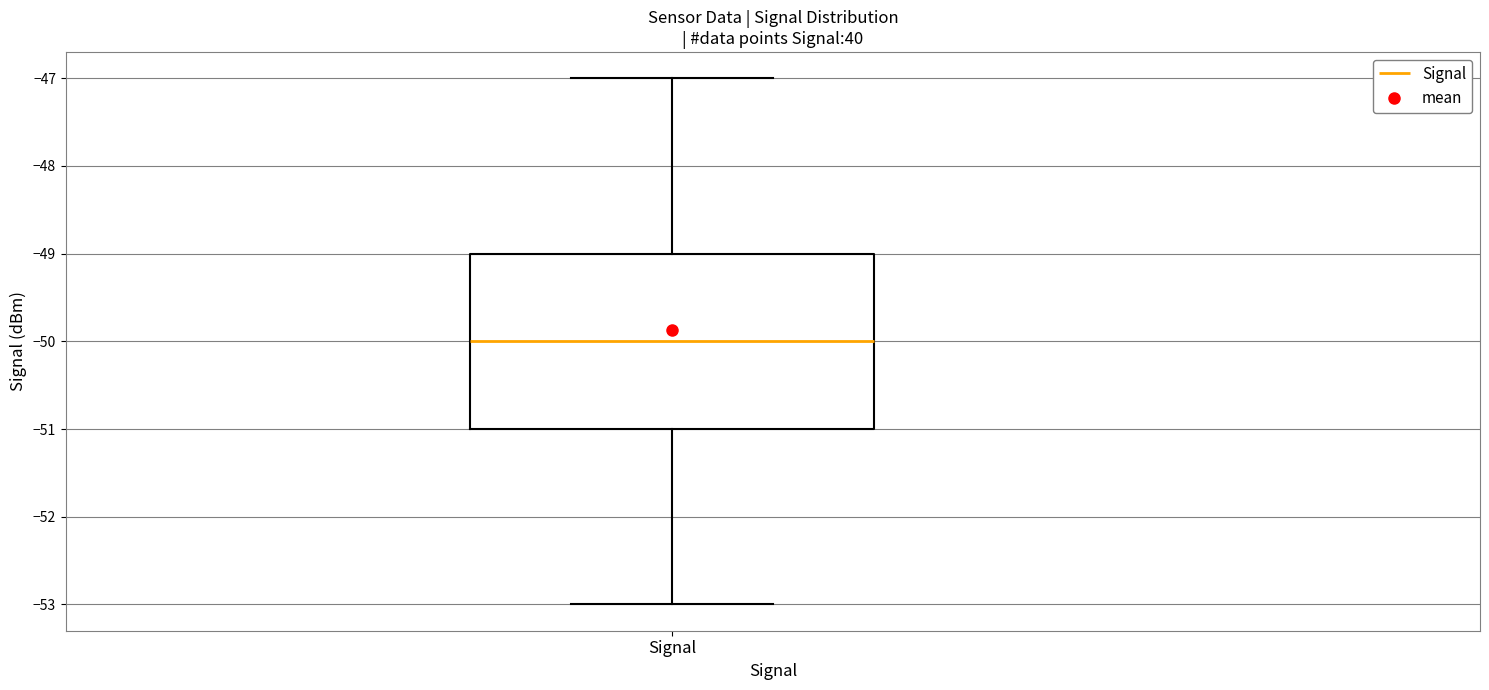

Read this box plot against the y-axis: the position of the median line, the range covered by the box, and the ends of both whiskers. The values are not printed on the chart, so give them approximately, as read against the axis.

median -50, box -51 to -49, whiskers -53 to -47